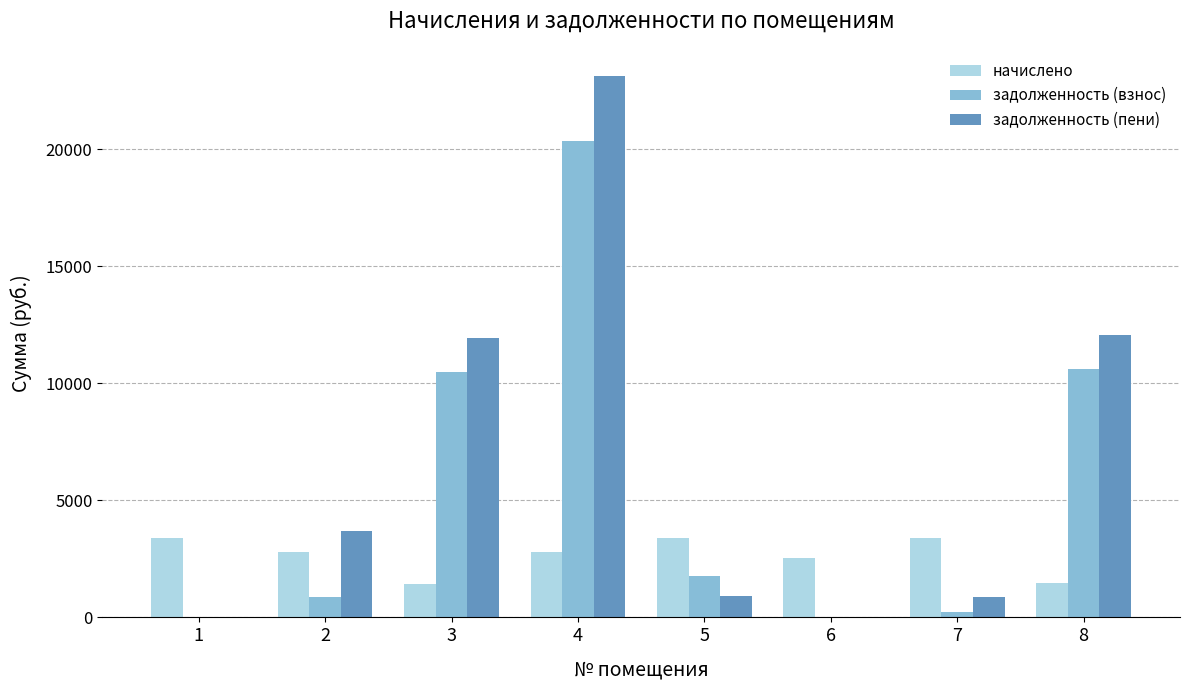

What is the sum of all задолженность (пени) values?

52610.3